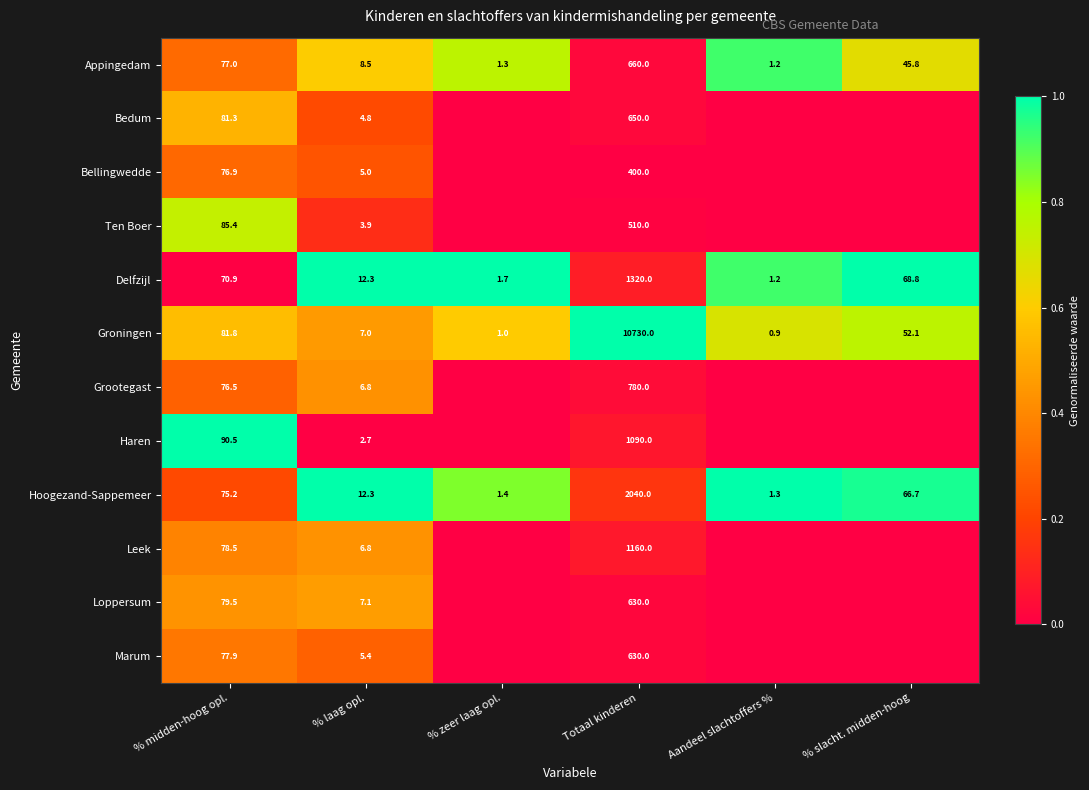

What is the average value of the Groningen series?

1812.1